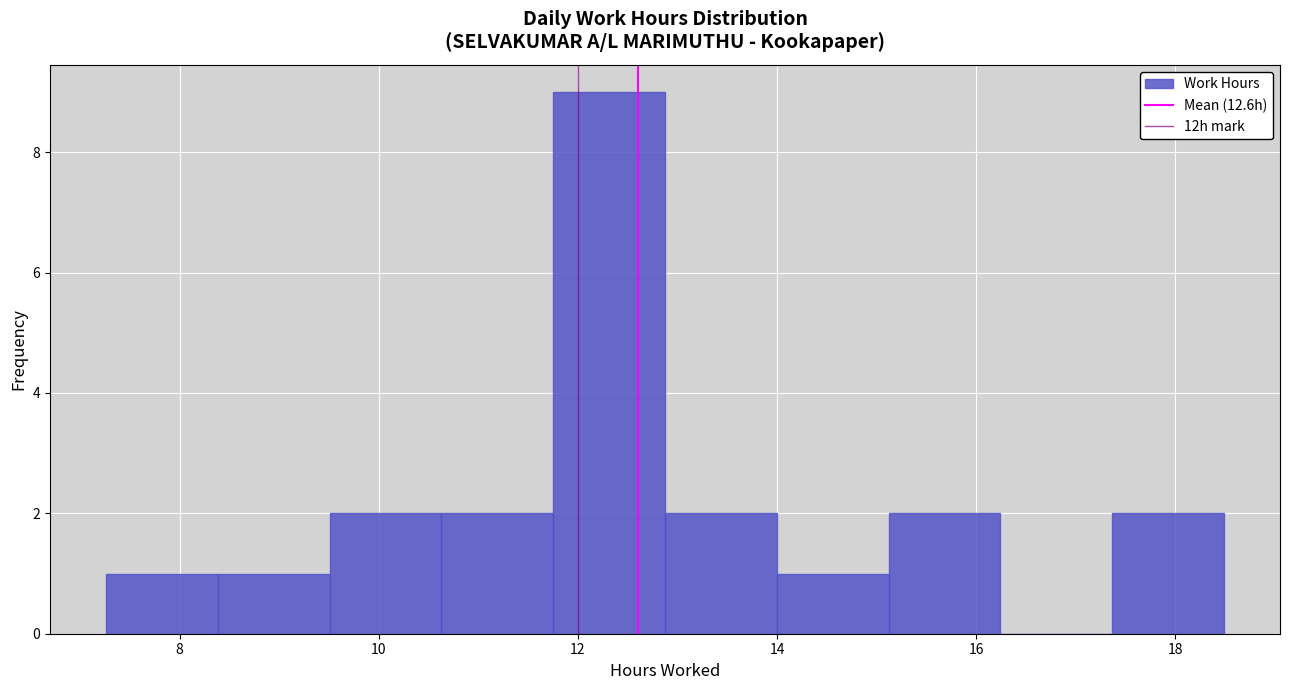

Which range on the x-axis has the tallest bar?

11.8 to 12.8